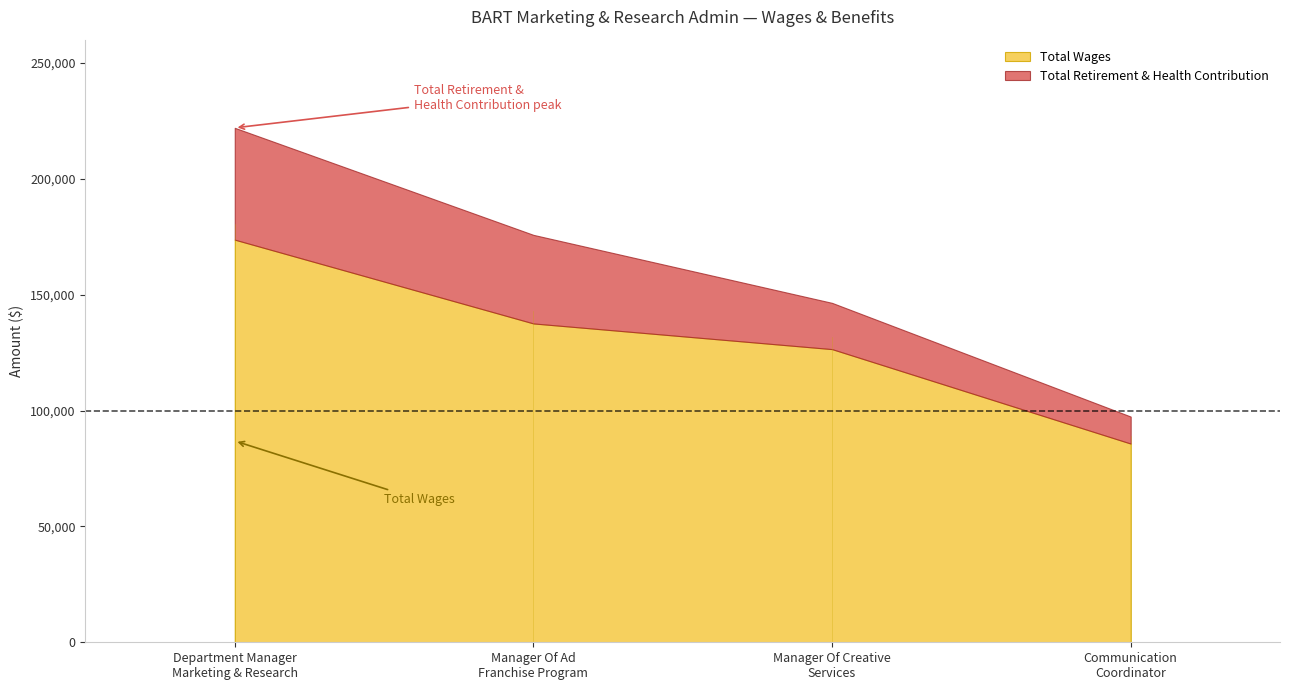

What are all the series names shown in the legend?

Total Wages, Total Retirement & Health Contribution